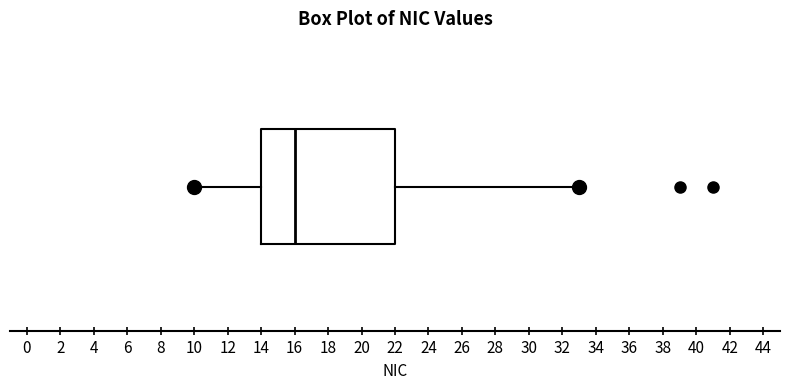

Read this box plot against the x-axis: the position of the median line, the range covered by the box, and the ends of both whiskers. The values are not printed on the chart, so give them approximately, as read against the axis.

median 16, box 14 to 22, whiskers 10 to 33